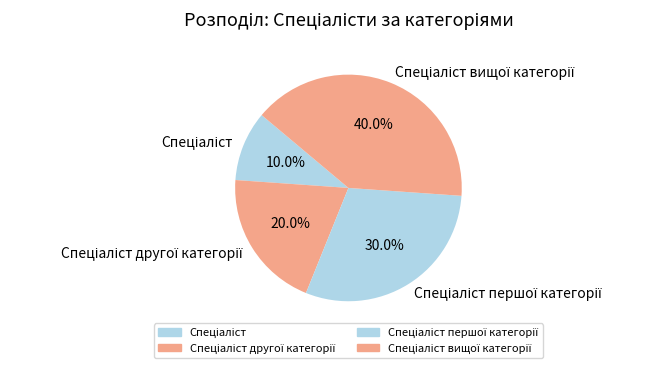

How many segments does this pie chart have?

4